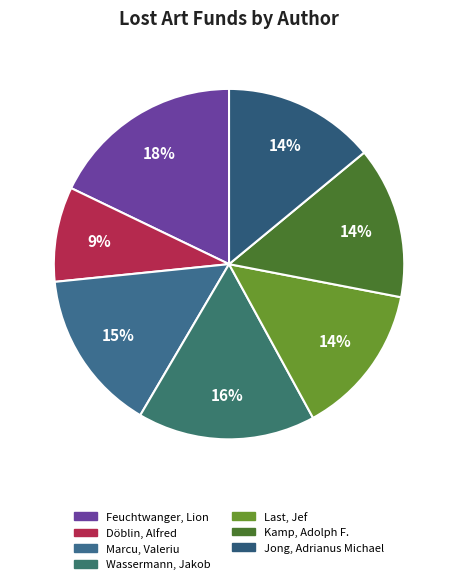

Count the number of slices in the pie.

7